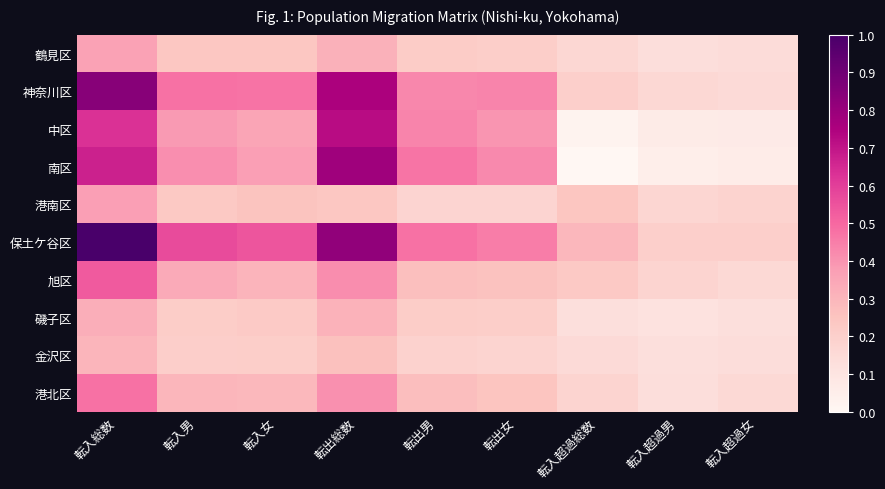

Between 転入超過総数 and 転入超過女, which series saw the biggest shift?

保土ケ谷区